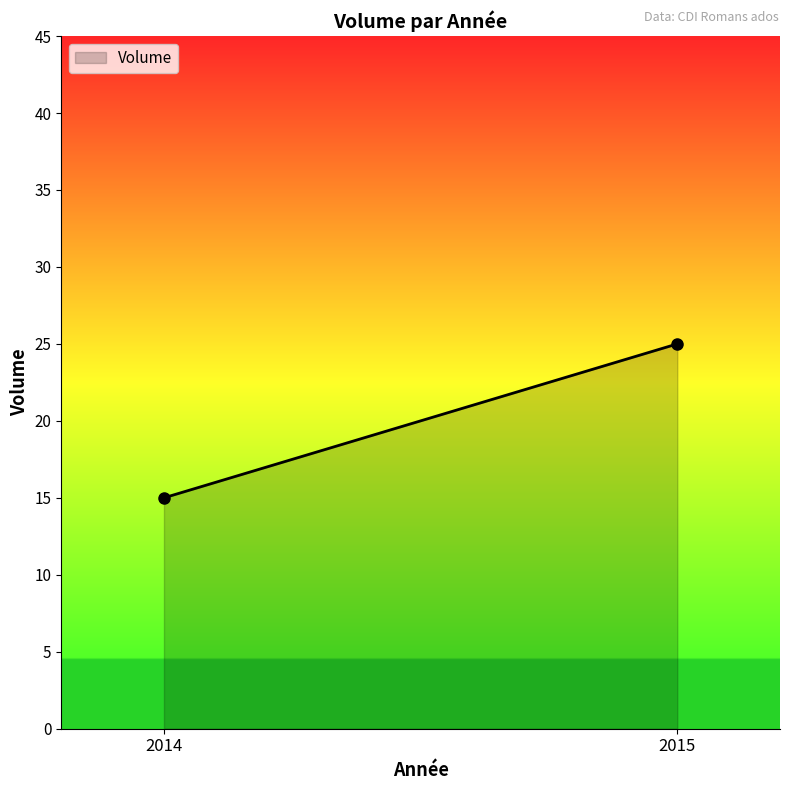

Does the chart have visible grid lines?

No